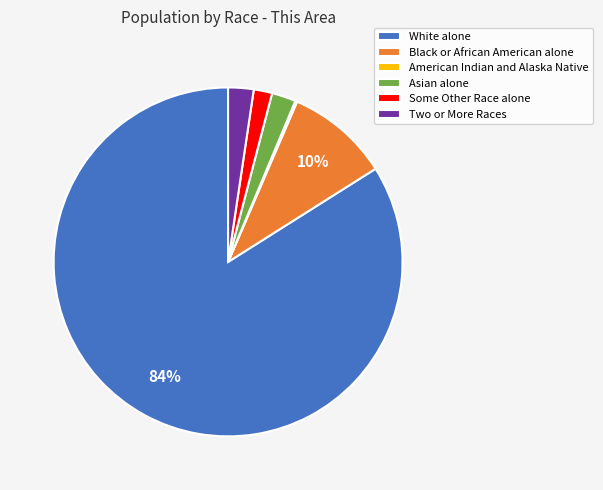

To the nearest percent, what percentage of the pie is Some Other Race alone?

2%